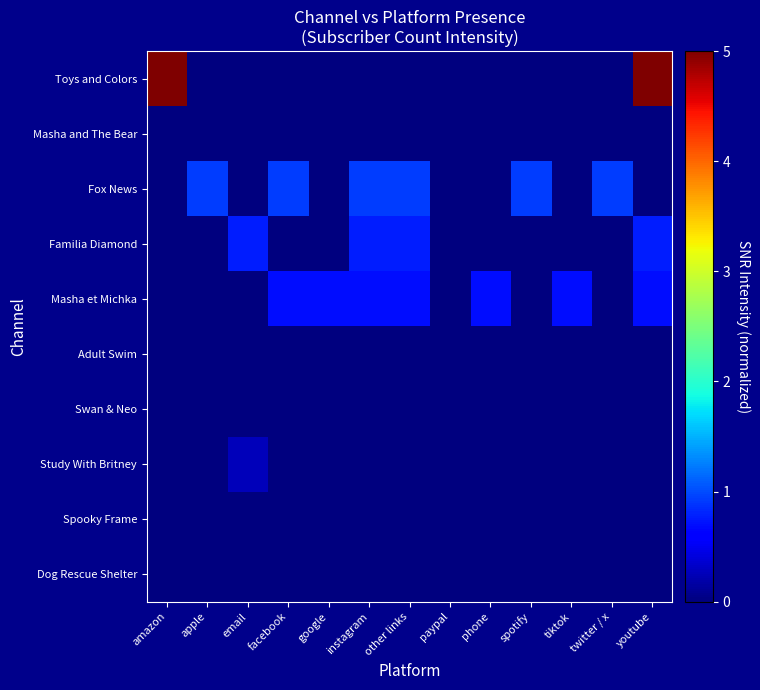

What is the greatest value displayed?

5.0